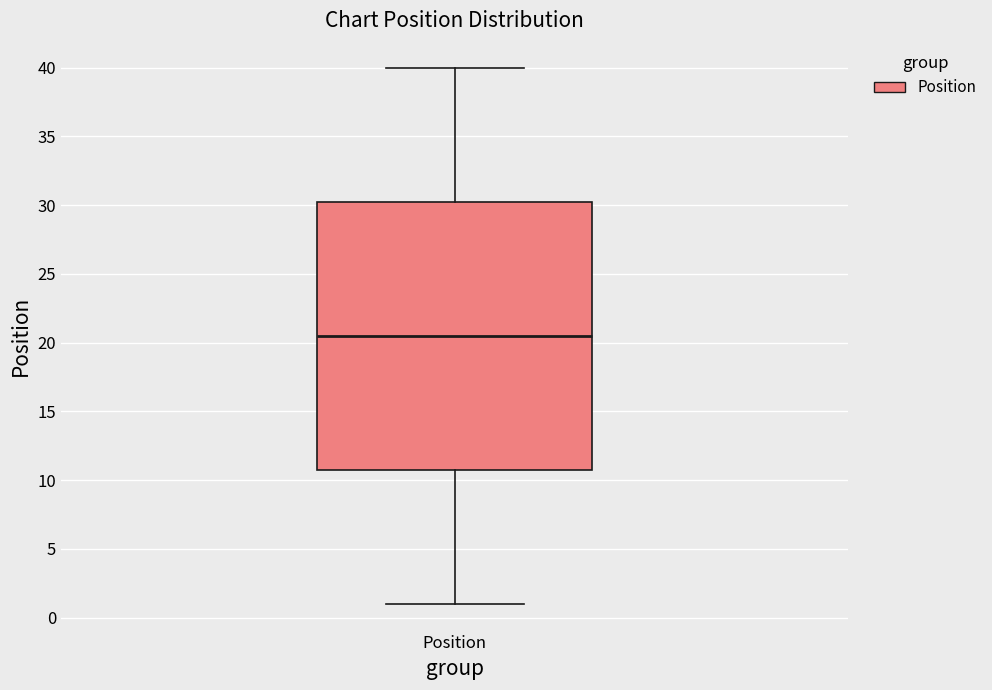

Read this box plot against the y-axis: the position of the median line, the range covered by the box, and the ends of both whiskers. The values are not printed on the chart, so give them approximately, as read against the axis.

median 20.5, box 11.0 to 30.5, whiskers 1.0 to 40.0